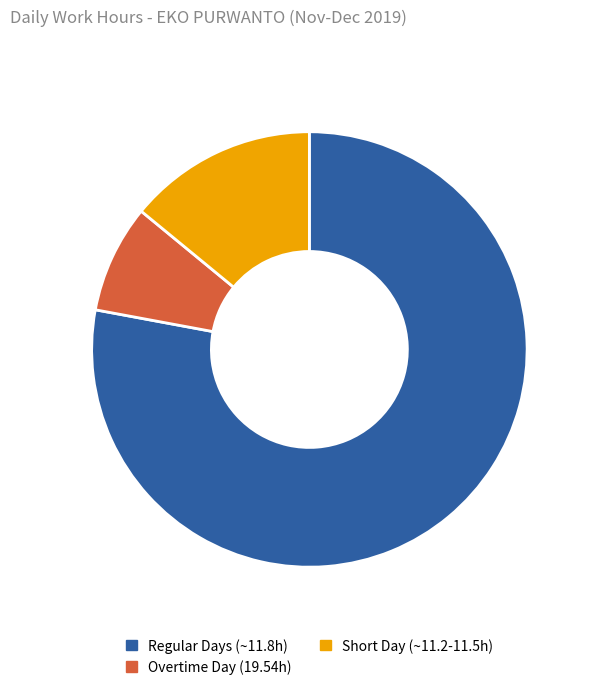

Rank the categories by value from lowest to highest.

Overtime Day (19.54h), Short Day (~11.2-11.5h), Regular Days (~11.8h)